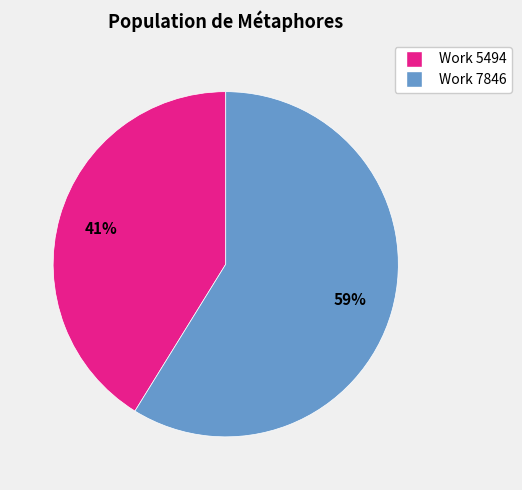

To the nearest percent, what percentage of the pie is Work 7846?

59%